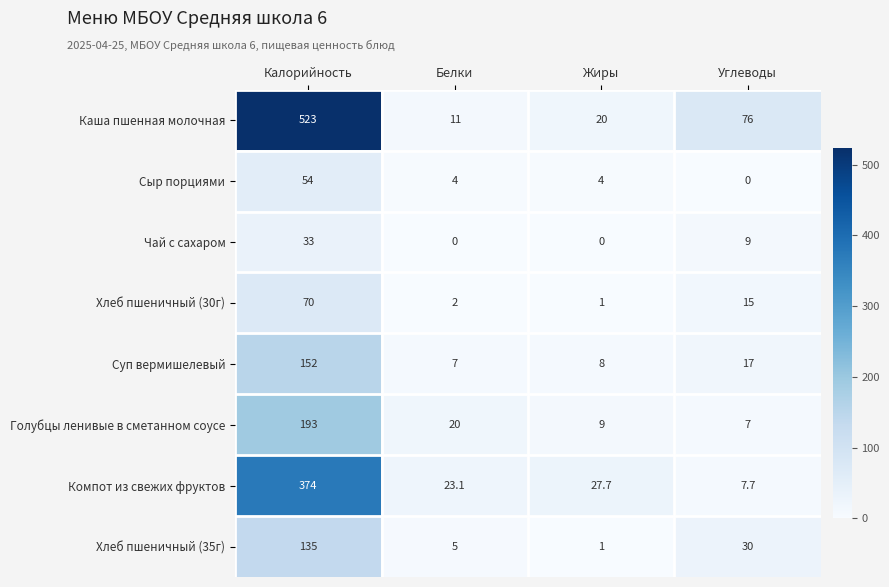

What is the difference between the Каша пшенная молочная values at Калорийность and Белки?

512.0